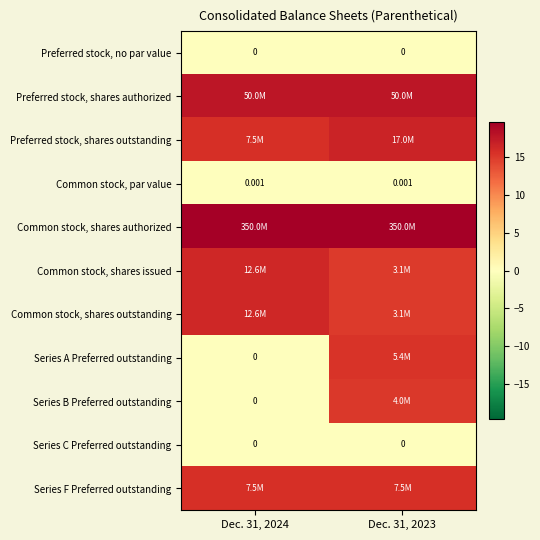

List the series in order of their peak value, highest first.

Common stock, shares authorized, Preferred stock, shares authorized, Preferred stock, shares outstanding, Common stock, shares issued, Common stock, shares outstanding, Series F Preferred outstanding, Series A Preferred outstanding, Series B Preferred outstanding, Common stock, par value, Preferred stock, no par value, Series C Preferred outstanding